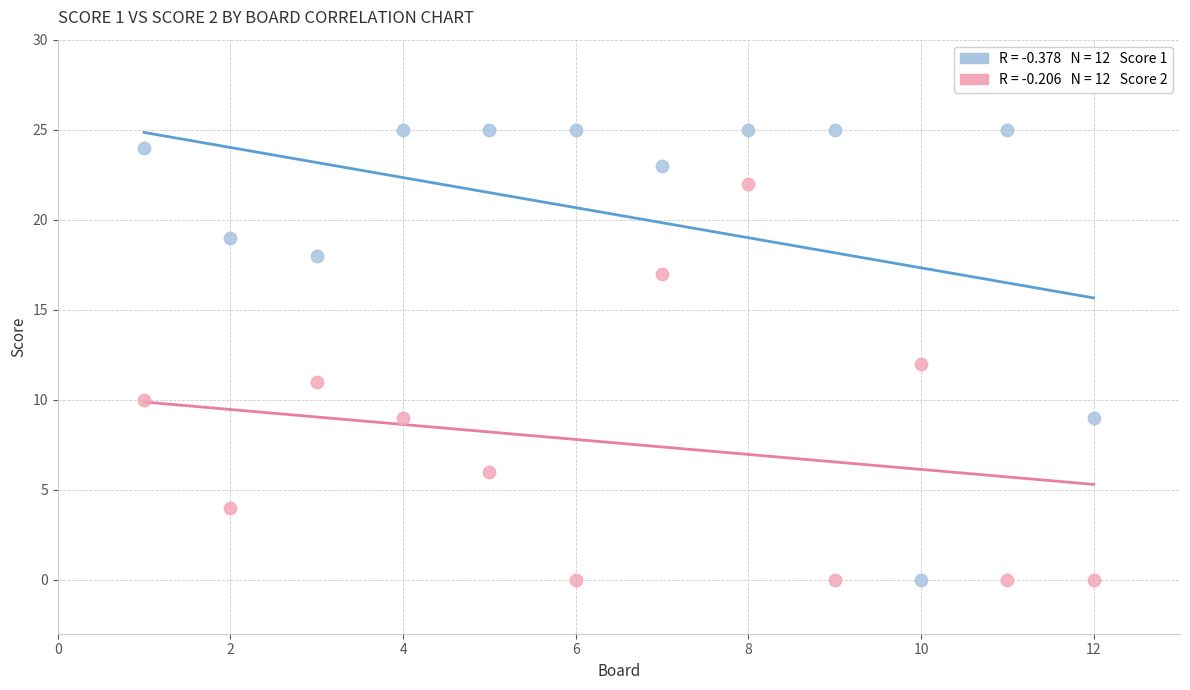

Across all data points, what is the range of X values (max minus min)?

11